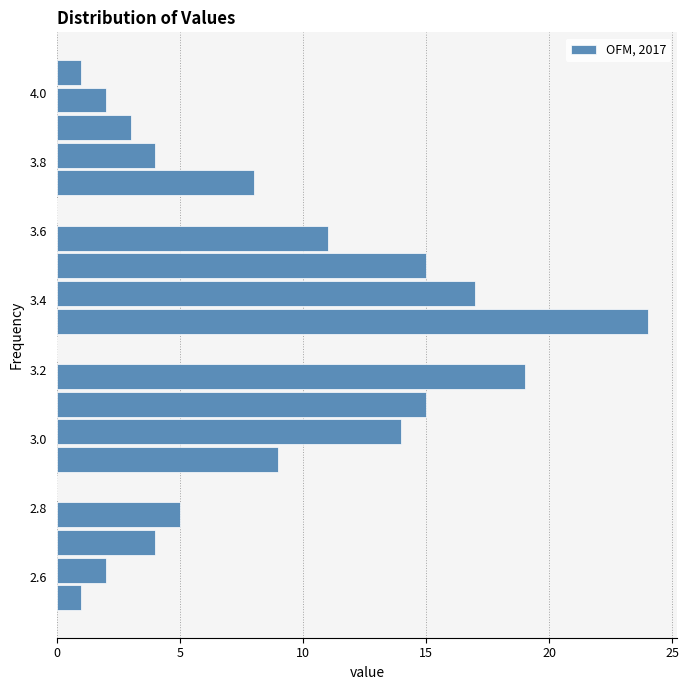

How long is the bar that spans 2.58 to 2.66 on the y-axis? The values are not printed on the chart, so give them approximately, as read against the axis.

2